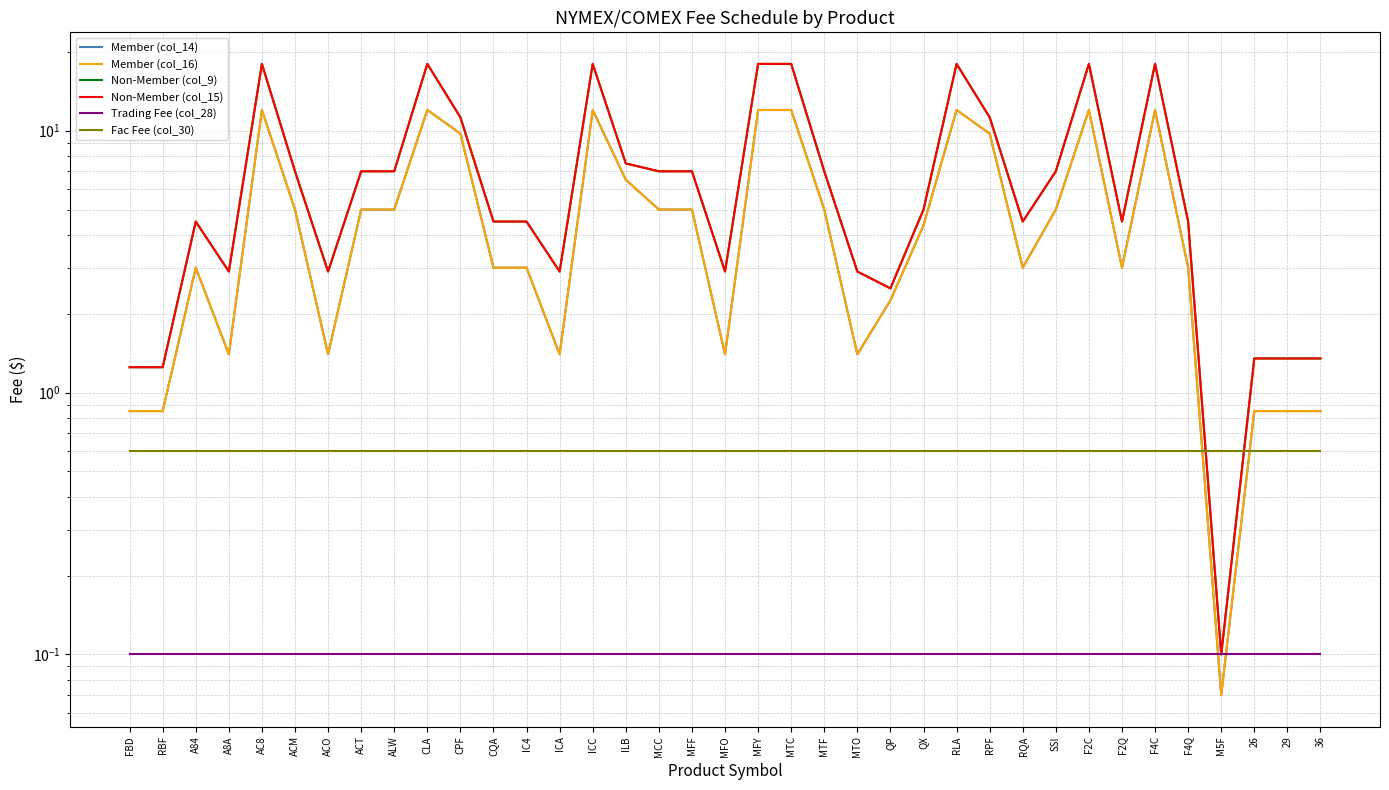

Which category has the lowest value in the Member (col_16) series?

M5F